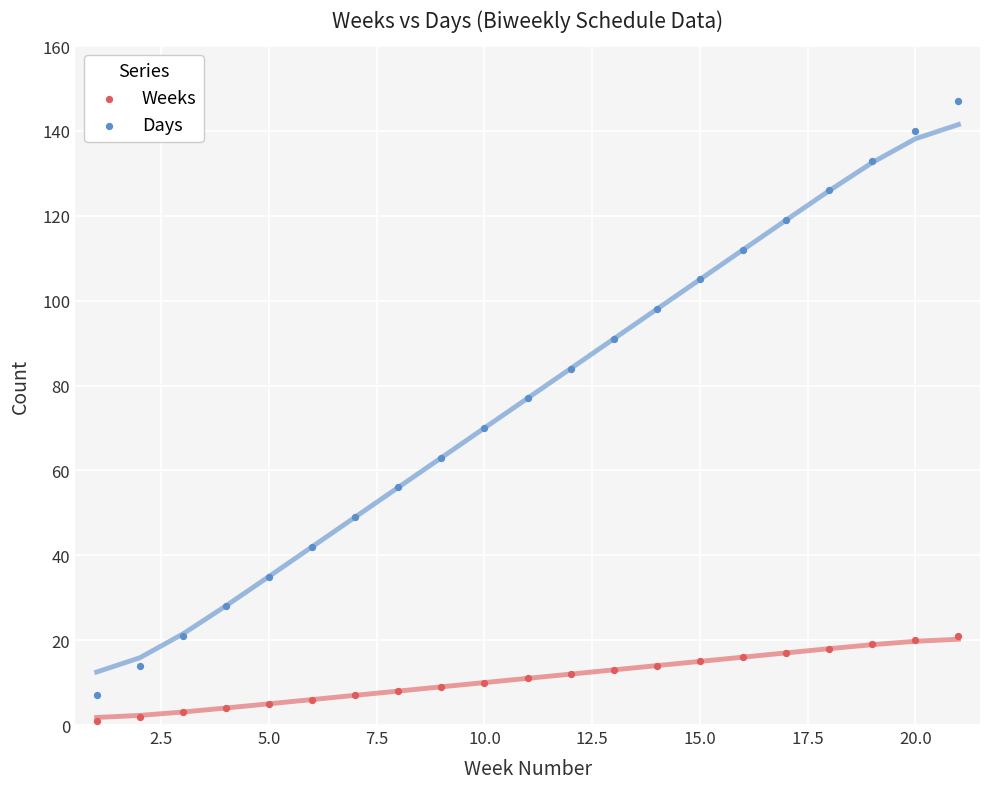

What is the X range (max minus min) for the scatter plot?

20